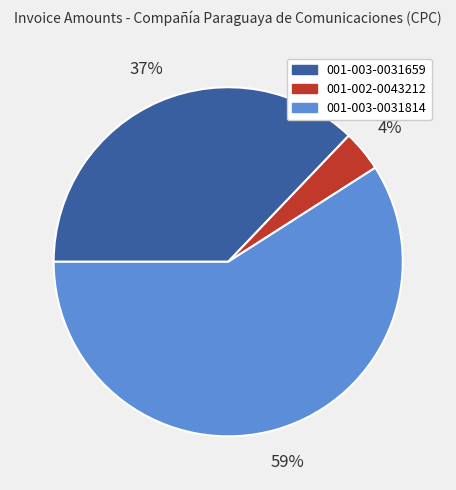

Count the number of slices in the pie.

3